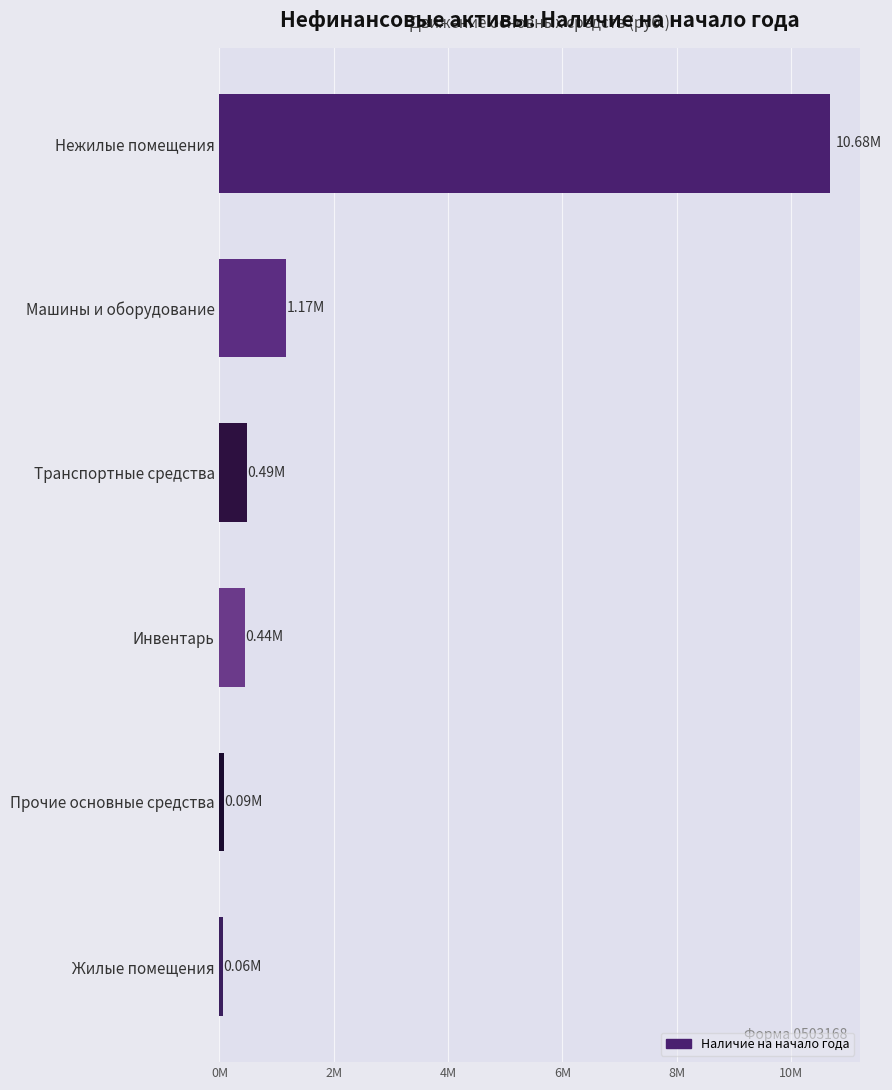

Does the chart contain any negative values?

No